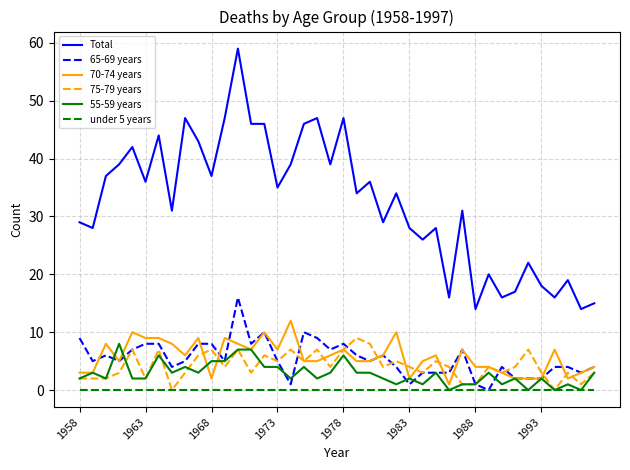

Reading left to right, list all the values displayed in this chart.

Total: 29	28	37	39	42	36	44	31	47	43	37	47	59	46	46	35	39	46	47	39	47	34	36	29	34	28	26	28	16	31	14	20	16	17	22	18	16	19	14	15
65-69 years: 9	5	6	5	7	8	8	4	5	8	8	5	16	8	10	5	1	10	9	7	8	6	5	6	4	1	3	3	3	7	1	0	4	2	2	2	4	4	3	4
70-74 years: 3	3	8	5	10	9	9	8	6	9	2	9	8	7	10	7	12	5	5	6	7	5	5	6	10	2	5	6	1	7	4	4	3	2	2	2	7	2	3	4
75-79 years: 2	2	2	3	7	2	7	0	3	6	7	4	7	3	6	5	7	5	7	4	7	9	8	4	5	4	3	5	4	1	1	4	3	4	7	3	0	3	1	3
55-59 years: 2	3	2	8	2	2	6	3	4	3	5	5	7	7	4	4	2	4	2	3	6	3	3	2	1	2	1	3	0	1	1	3	1	2	0	2	0	1	0	3
under 5 years: 0	0	0	0	0	0	0	0	0	0	0	0	0	0	0	0	0	0	0	0	0	0	0	0	0	0	0	0	0	0	0	0	0	0	0	0	0	0	0	0